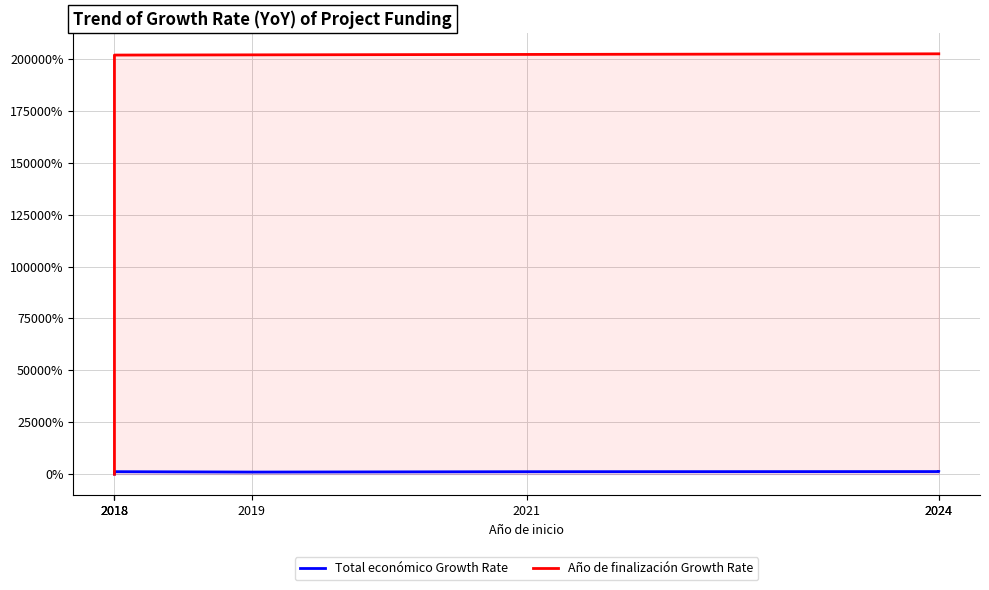

At which label is Año de finalización Growth Rate closest to 101200?

2018